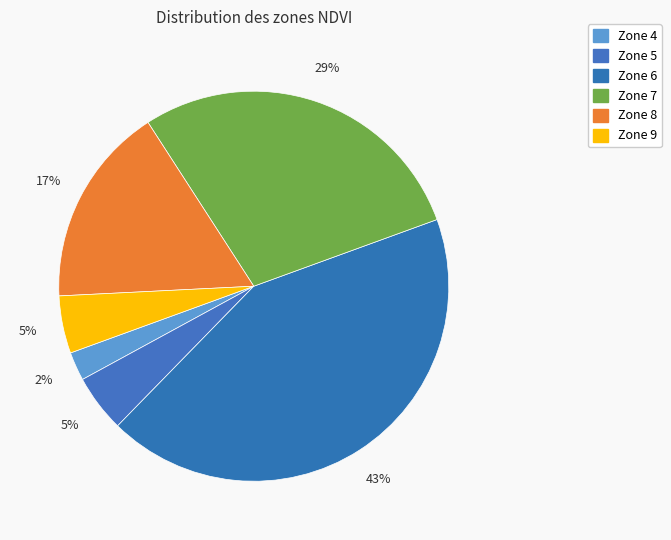

Count the number of slices in the pie.

6